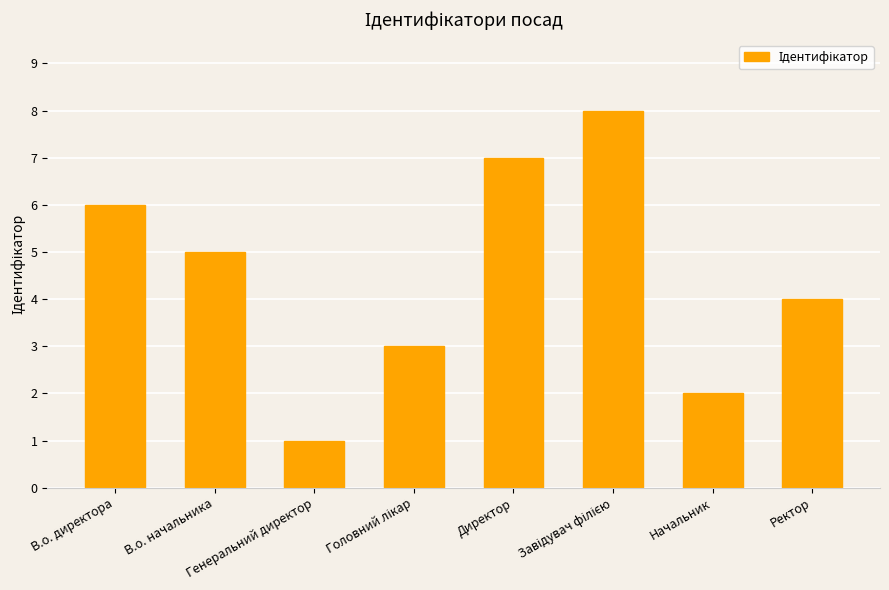

What is the maximum value shown in the chart?

8